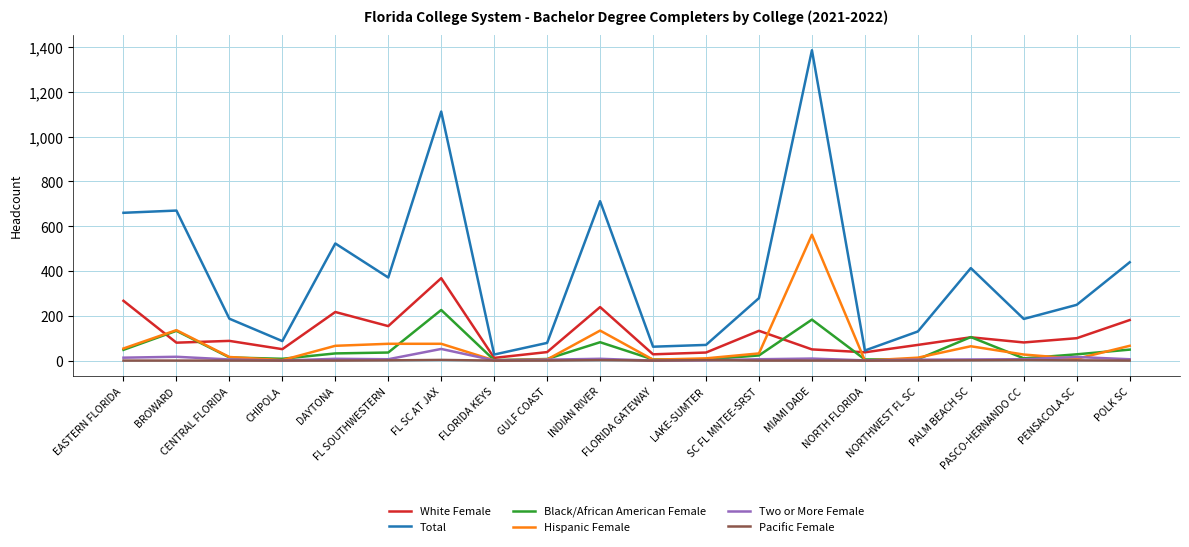

Where is the first local minimum for Hispanic Female?

CHIPOLA